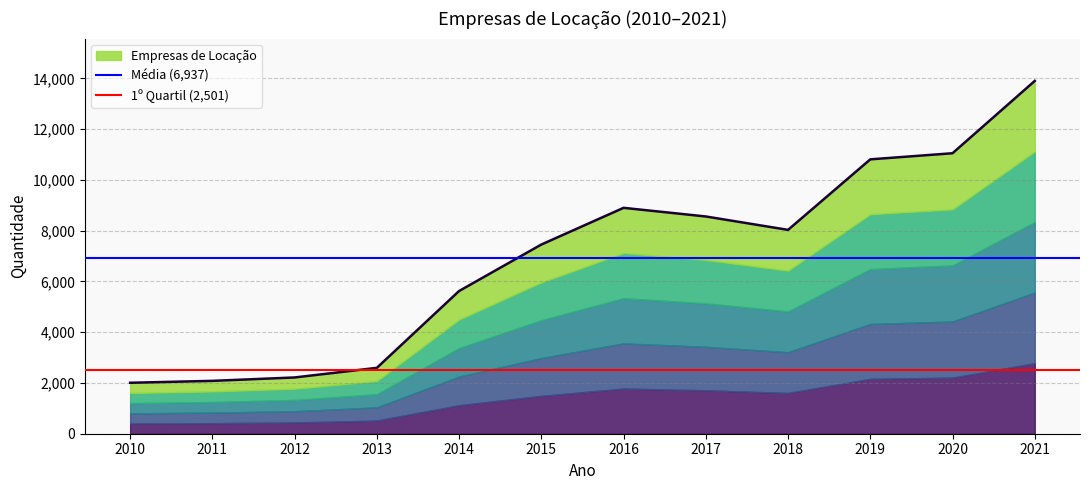

Does the chart display data point markers on the line(s)?

No